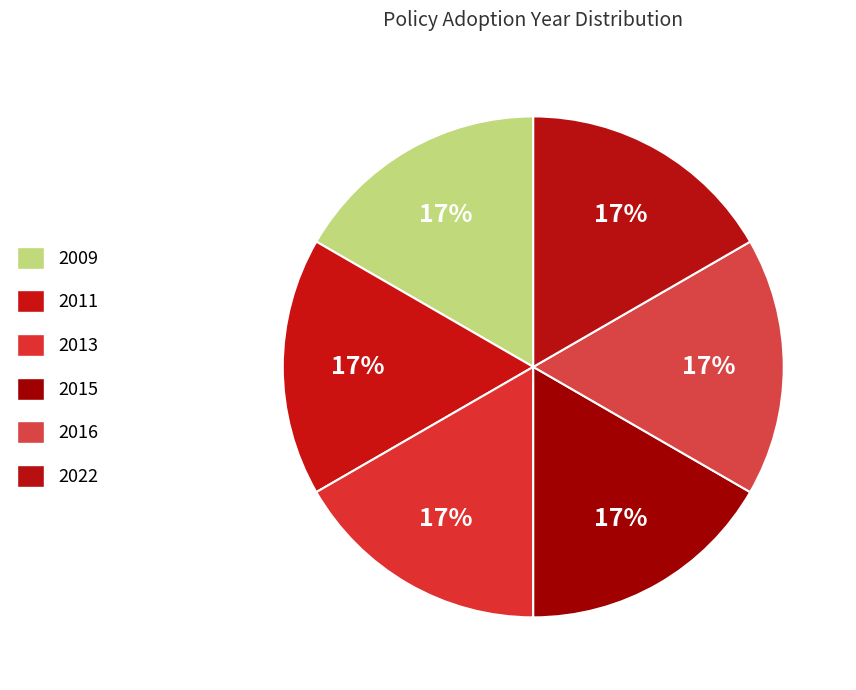

Count the number of slices in the pie.

6